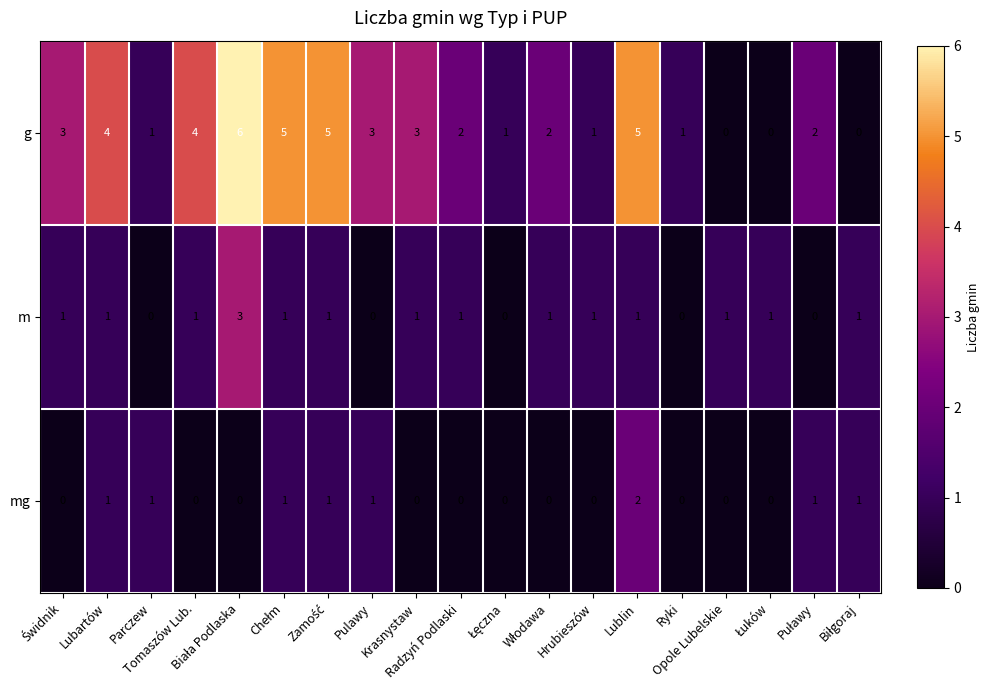

Which series has the largest total across all categories?

g